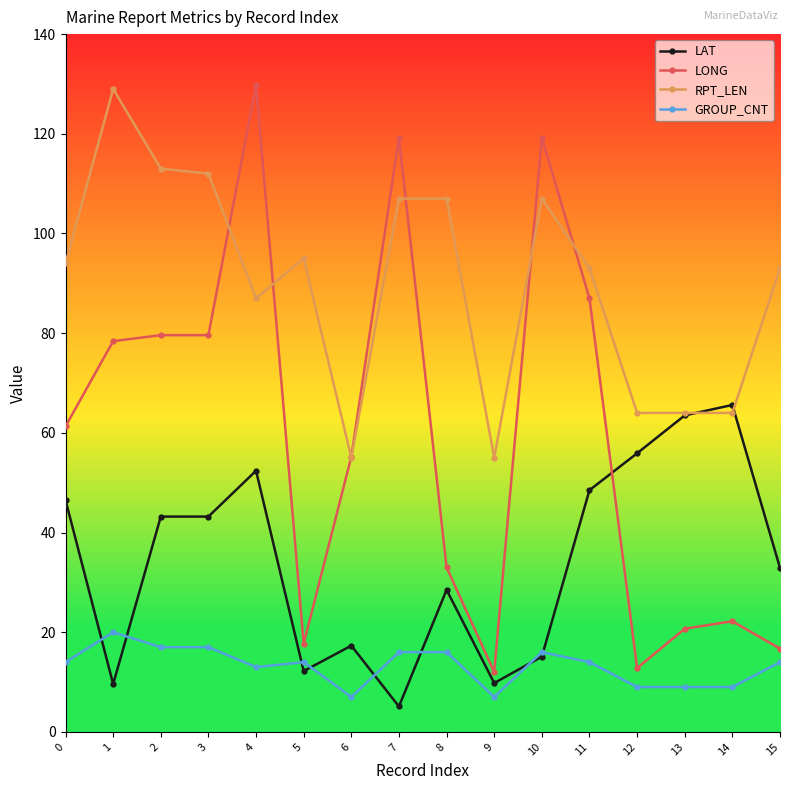

List the series in order of their overall mean, highest first.

RPT_LEN, LONG, LAT, GROUP_CNT